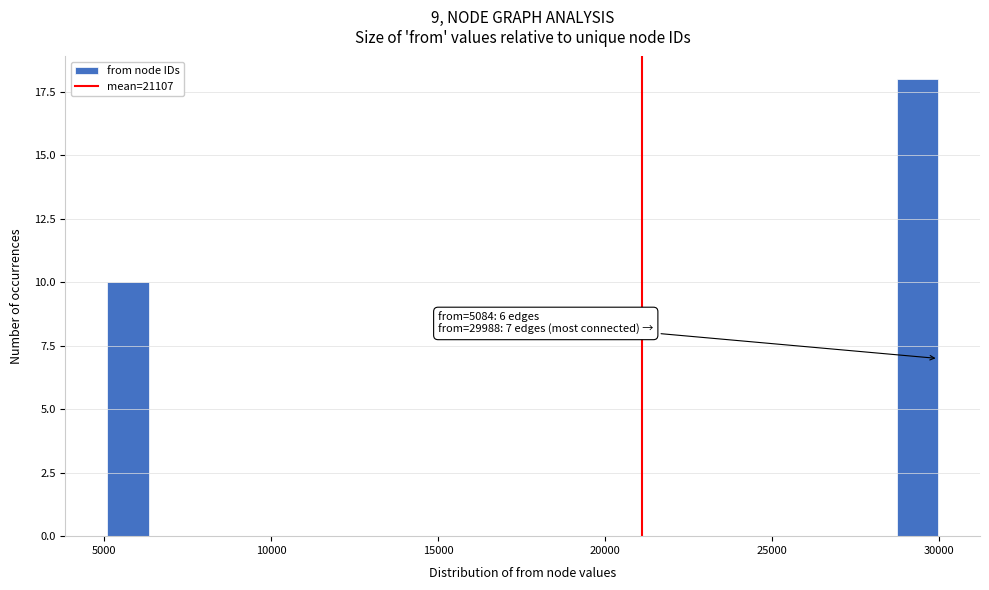

Read against the x-axis, roughly where is the centre of the tallest bar?

29500